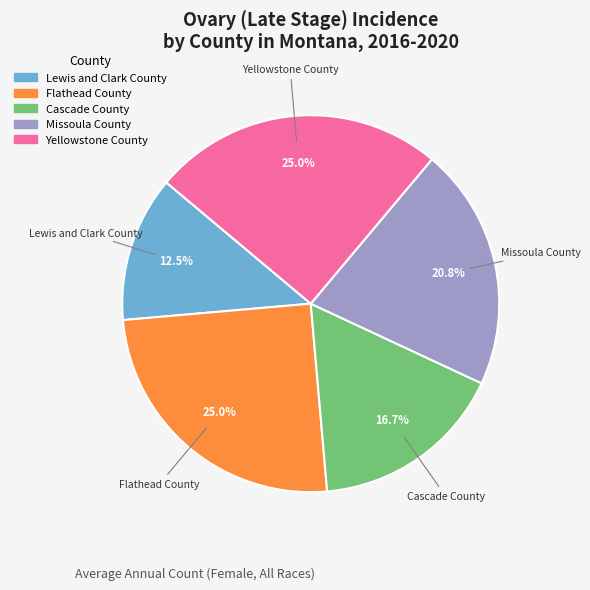

Approximately how many times larger is the value at Missoula County compared to Lewis and Clark County?

1.7